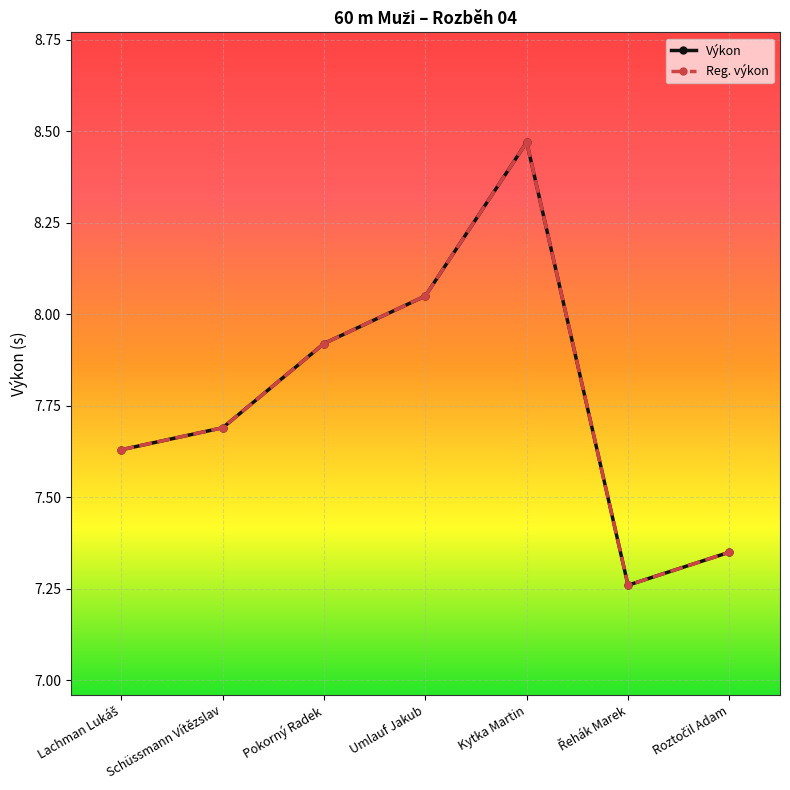

Read the Výkon value at Lachman Lukáš.

7.6